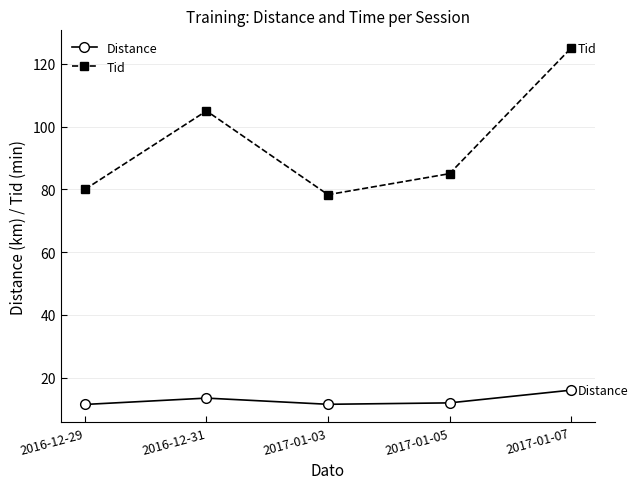

True or false: Tid and Distance intersect in this chart.

False